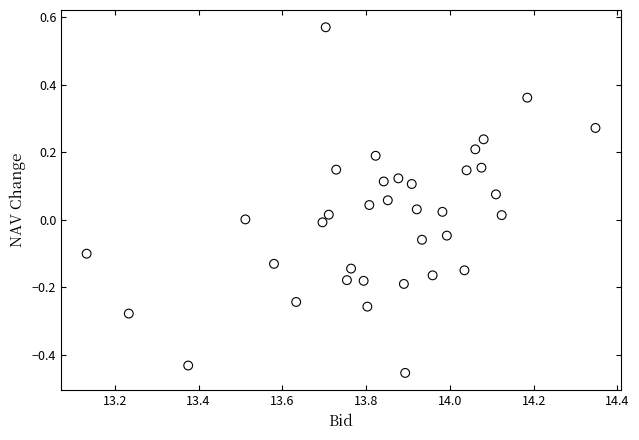

What is the range of Y values (max minus min)?

1.0